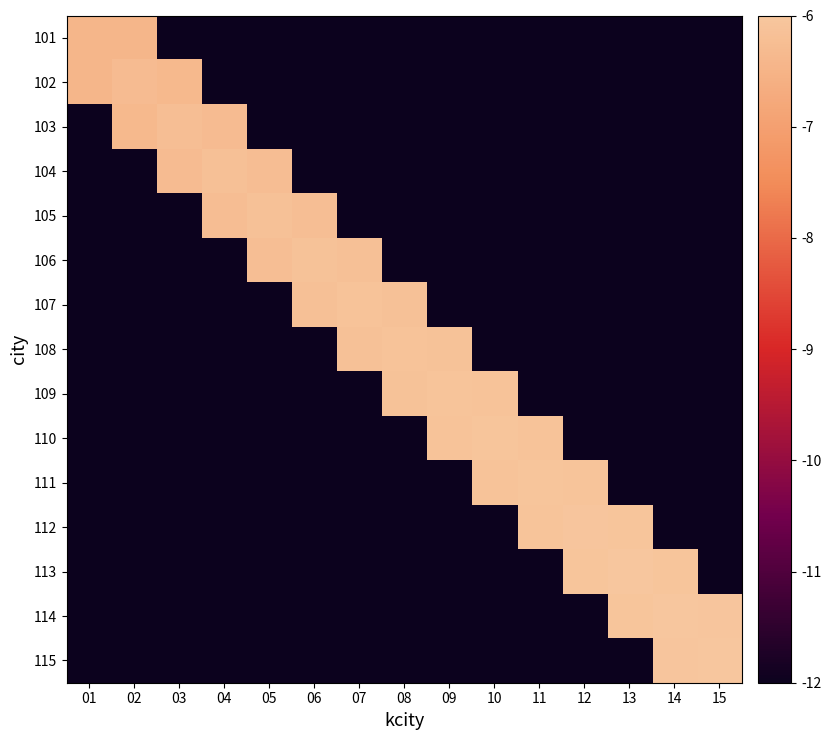

List the series in order of their peak value, highest first.

115, 114, 113, 112, 111, 110, 109, 108, 107, 106, 105, 104, 103, 102, 101